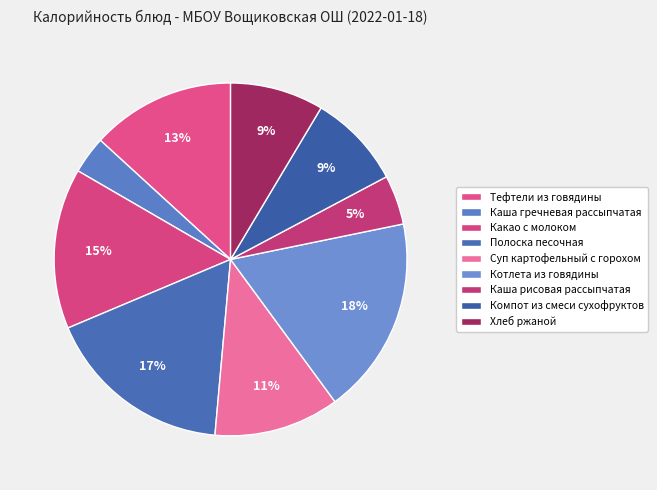

Is there a majority slice in this chart?

No